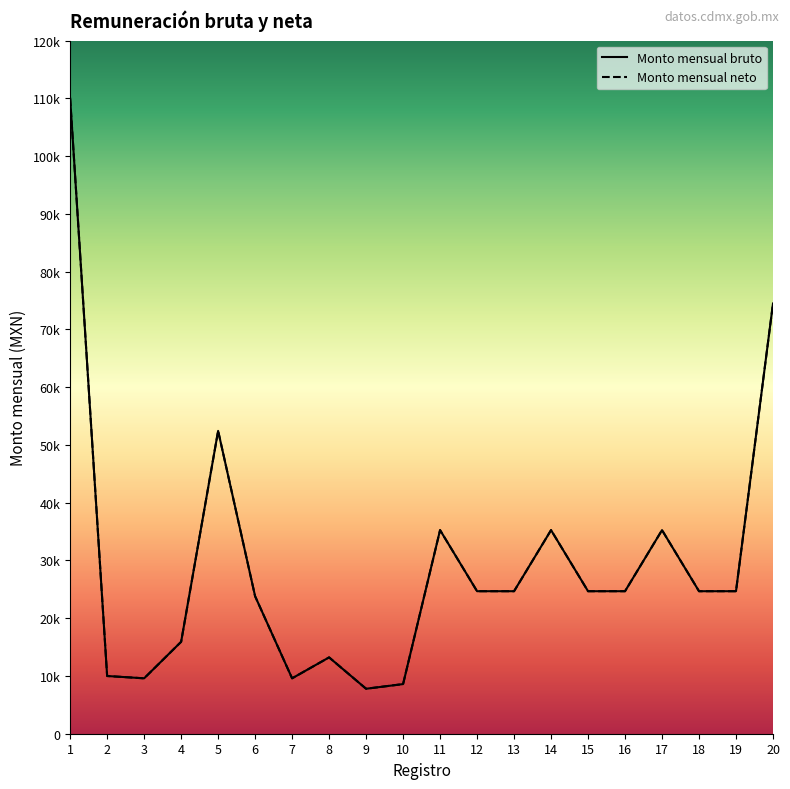

Count the number of data series in this chart.

2